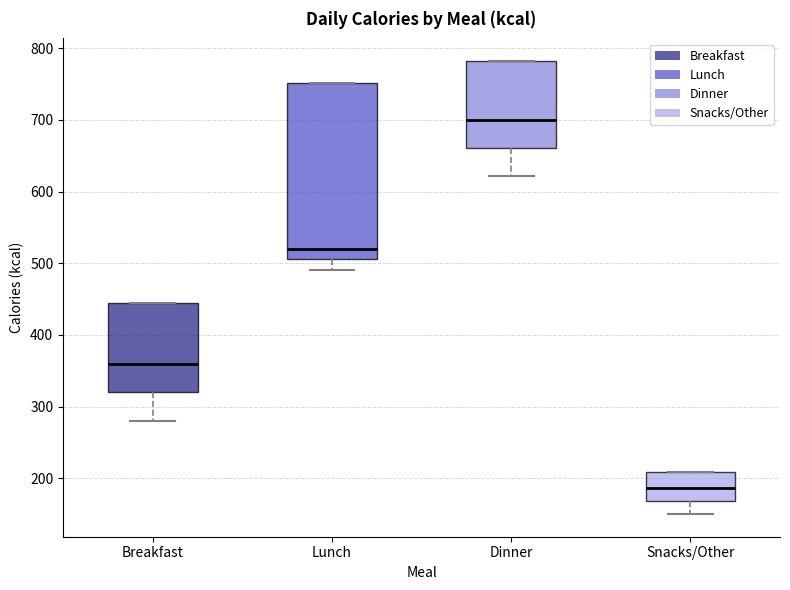

Reading left to right, read every box against the y-axis: the position of its median line, the range the box covers, and the ends of its whiskers. The values are not printed on the chart, so give them approximately, as read against the axis.

Breakfast: median 360, box 320 to 450, whiskers 280 to 450
Lunch: median 520, box 510 to 750, whiskers 490 to 750
Dinner: median 700, box 660 to 780, whiskers 620 to 780
Snacks/Other: median 190, box 170 to 210, whiskers 150 to 210